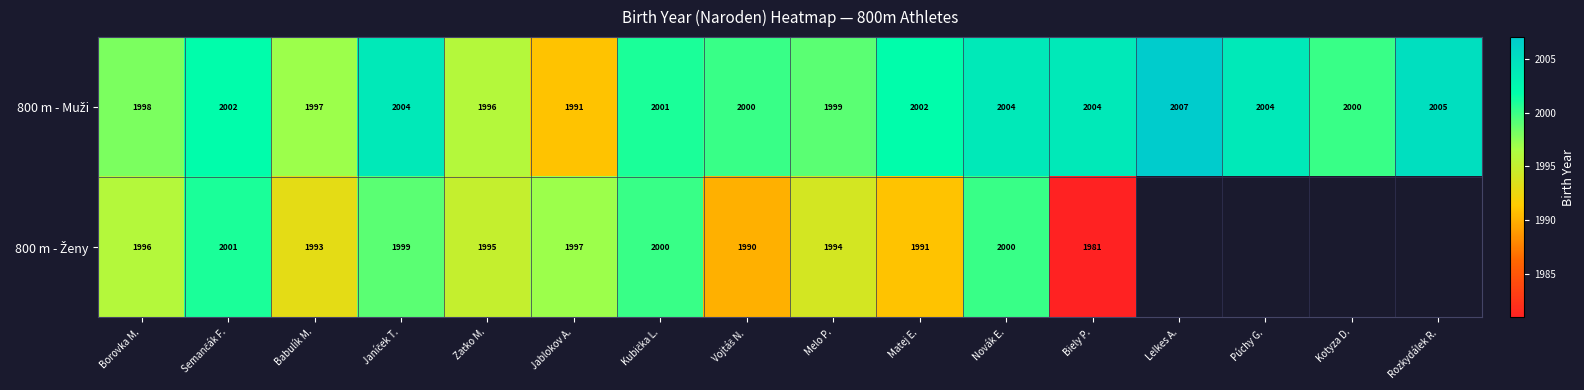

What is the difference between the highest and lowest values at Jablokov A.?

6